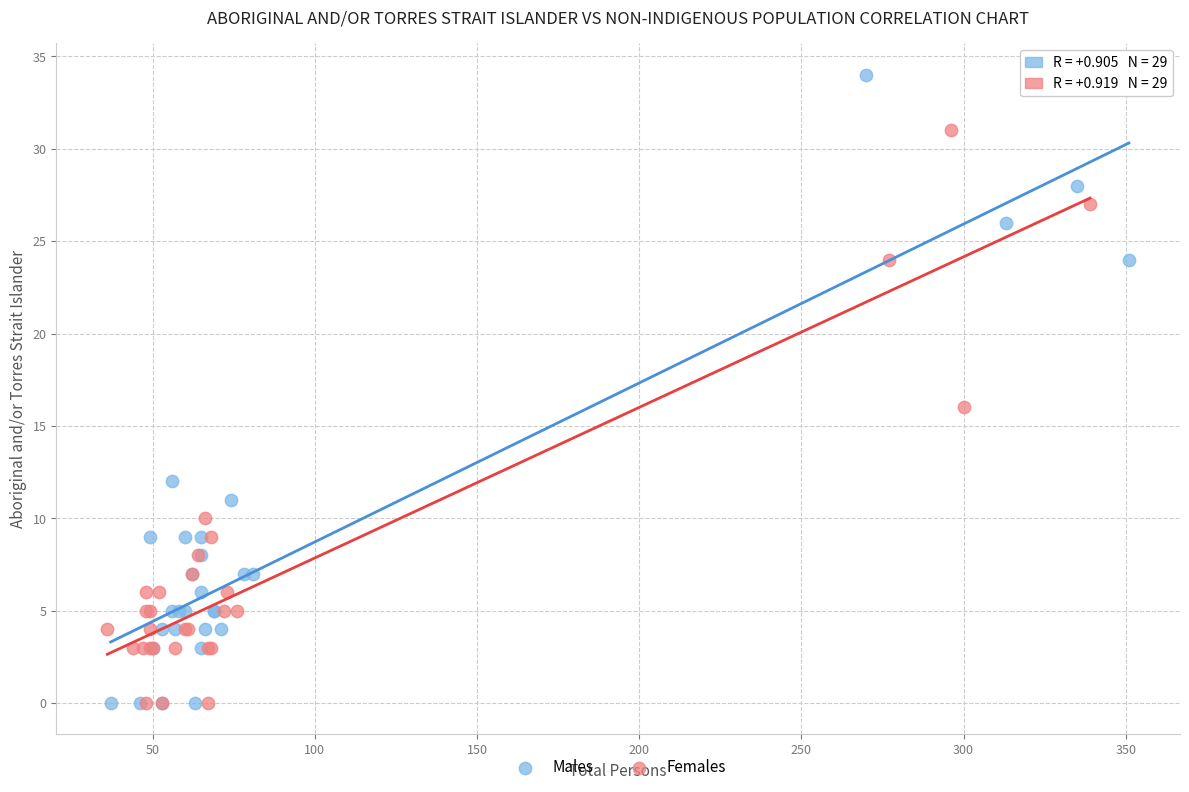

Which series has the widest spread of Y values?

Males